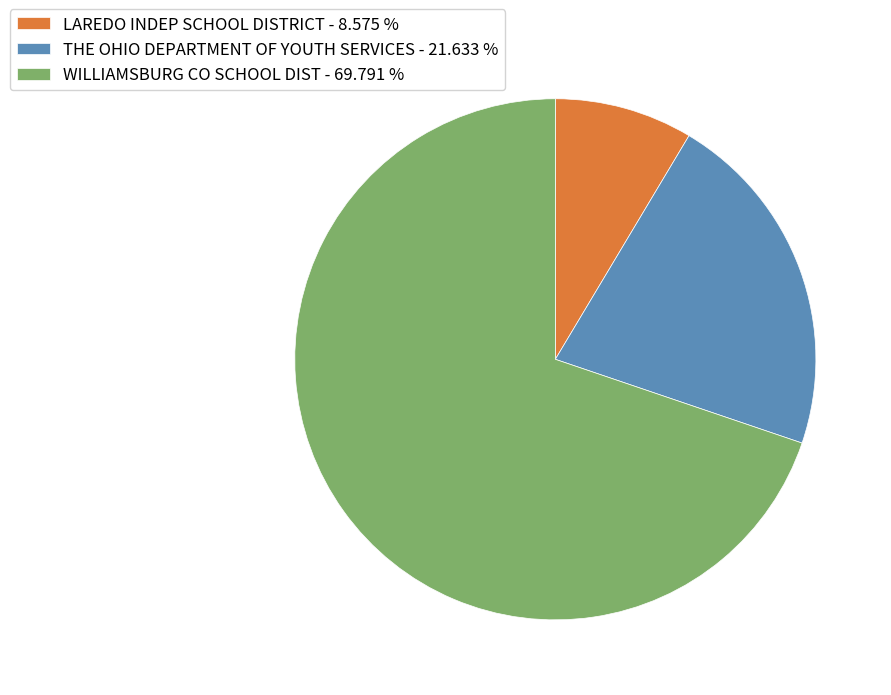

Rank the categories by value from highest to lowest.

WILLIAMSBURG CO SCHOOL DIST, THE OHIO DEPARTMENT OF YOUTH SERVICES, LAREDO INDEP SCHOOL DISTRICT